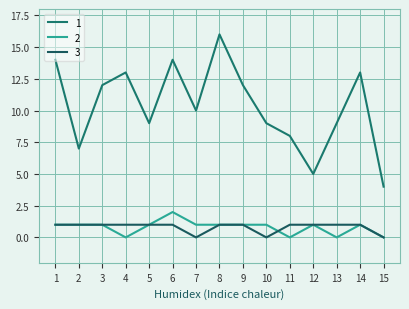

Where is 1 nearest to the value 10?

7